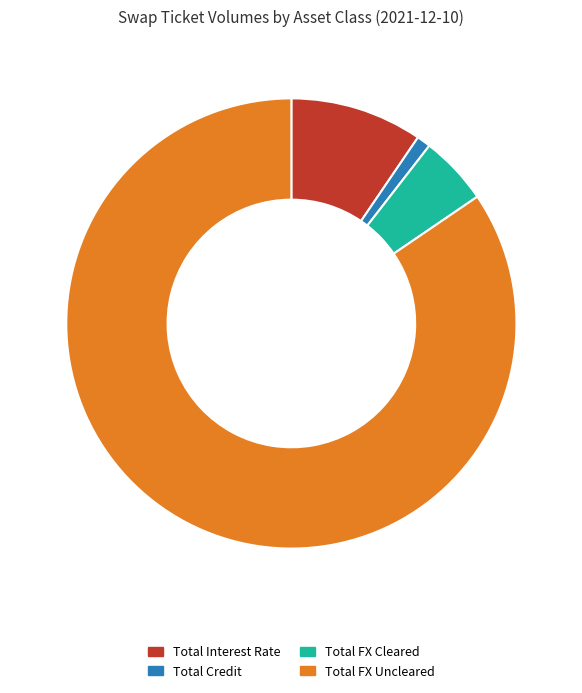

Which category has the biggest portion of the pie?

Total FX Uncleared